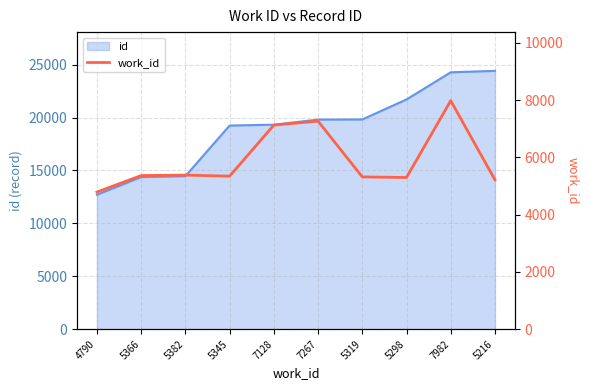

What is the change in value from 4790 to 7982?

+3192